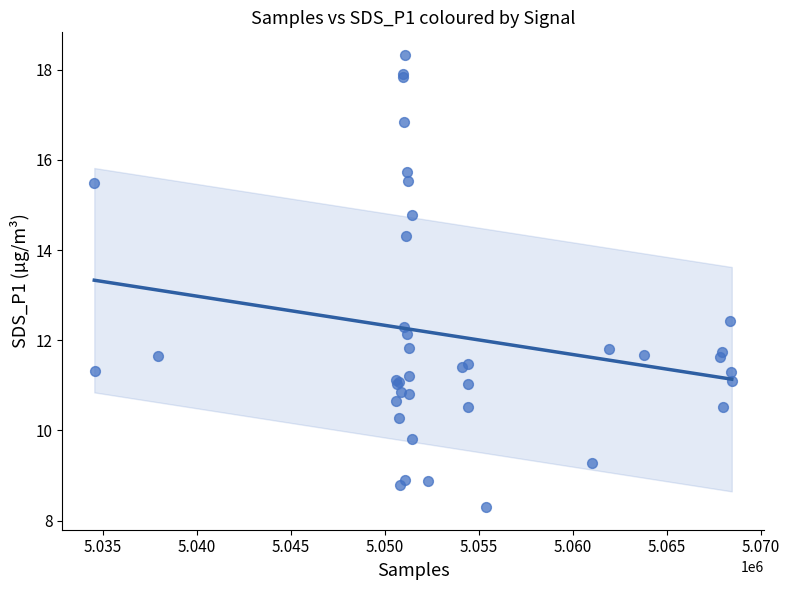

What Y value in the scatter plot is closest to 13?

12.4